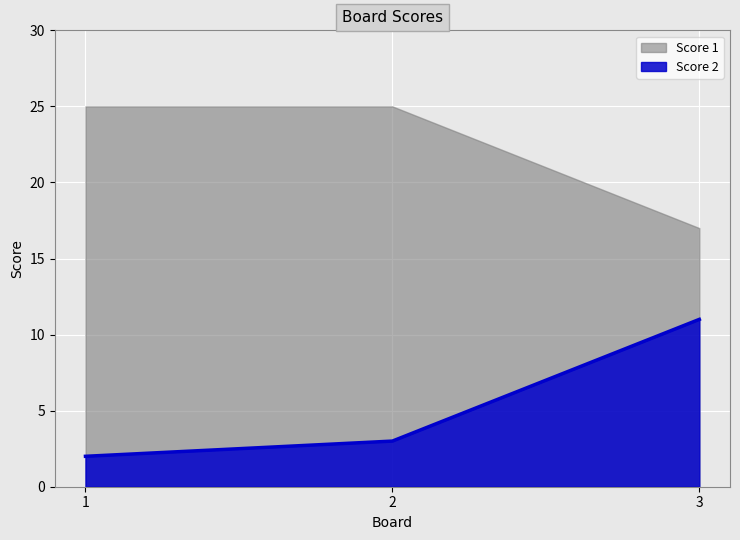

What is the difference between the values at 3 and 1?

9